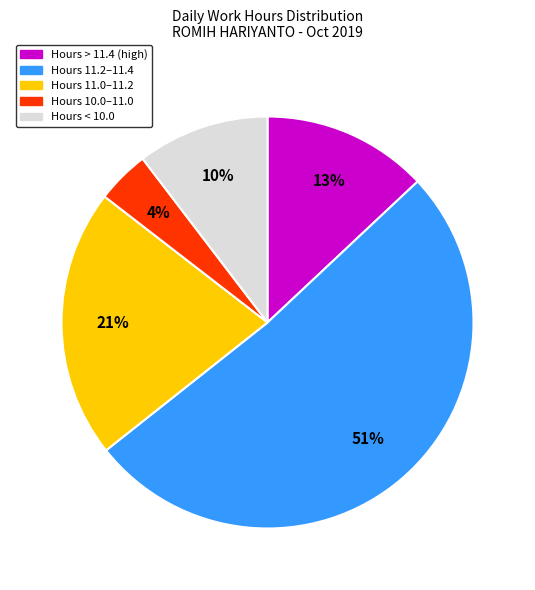

Is there a majority slice in this chart?

Yes